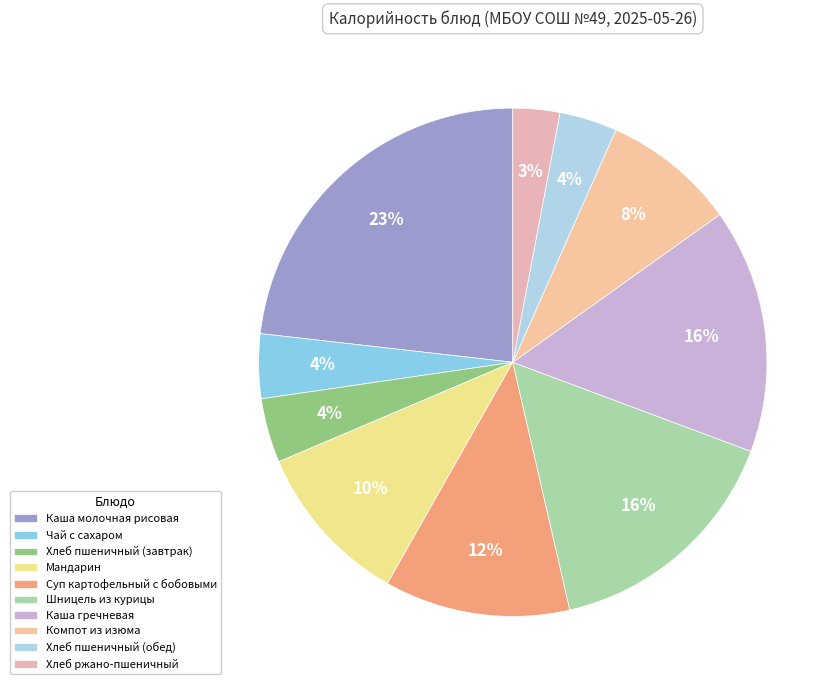

To the nearest percent, what is the difference between the Каша молочная рисовая and Суп картофельный с бобовыми slice percentages?

11%